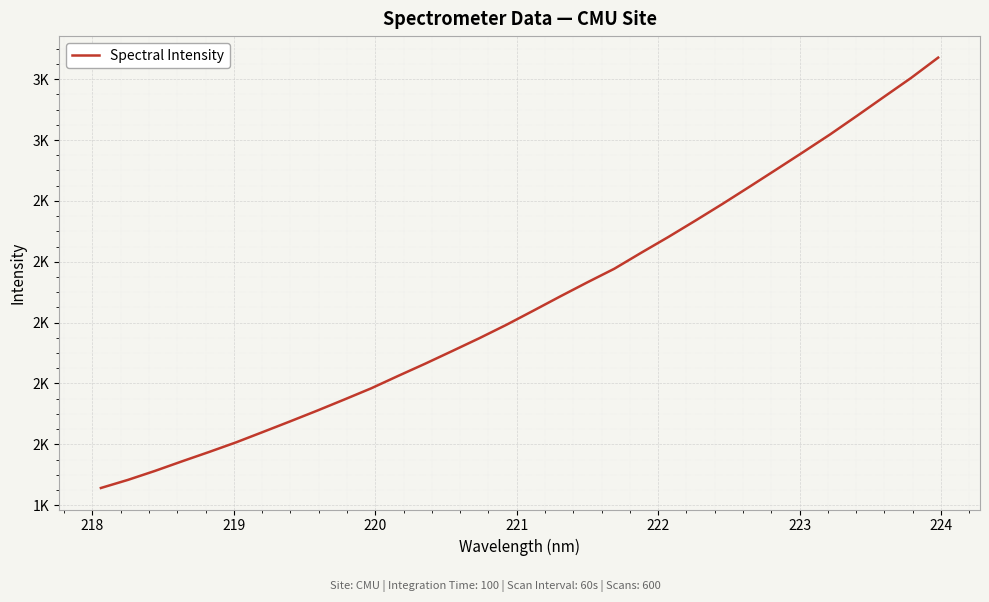

What is the minimum value shown in the chart?

1456.5